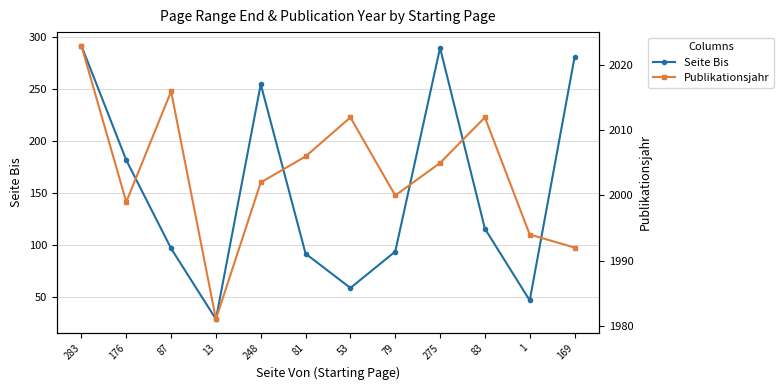

What is the difference between the second highest and minimum values in the Seite Bis series?

261